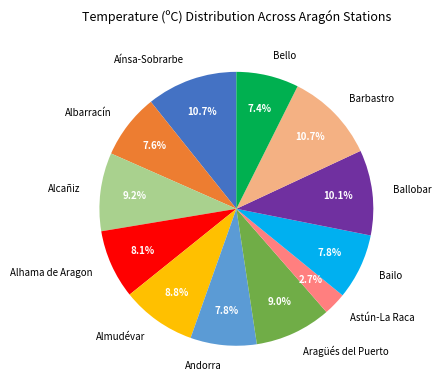

Count the number of slices in the pie.

12